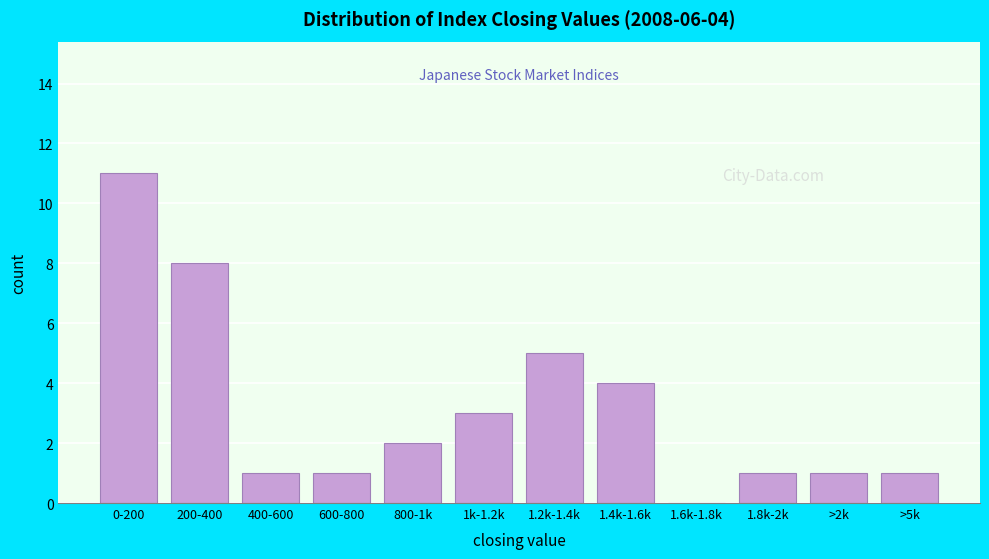

Reading right to left, extract all data points from this chart.

>5k=1	>2k=1	1.8k-2k=1	1.6k-1.8k=0	1.4k-1.6k=4	1.2k-1.4k=5	1k-1.2k=3	800-1k=2	600-800=1	400-600=1	200-400=8	0-200=11